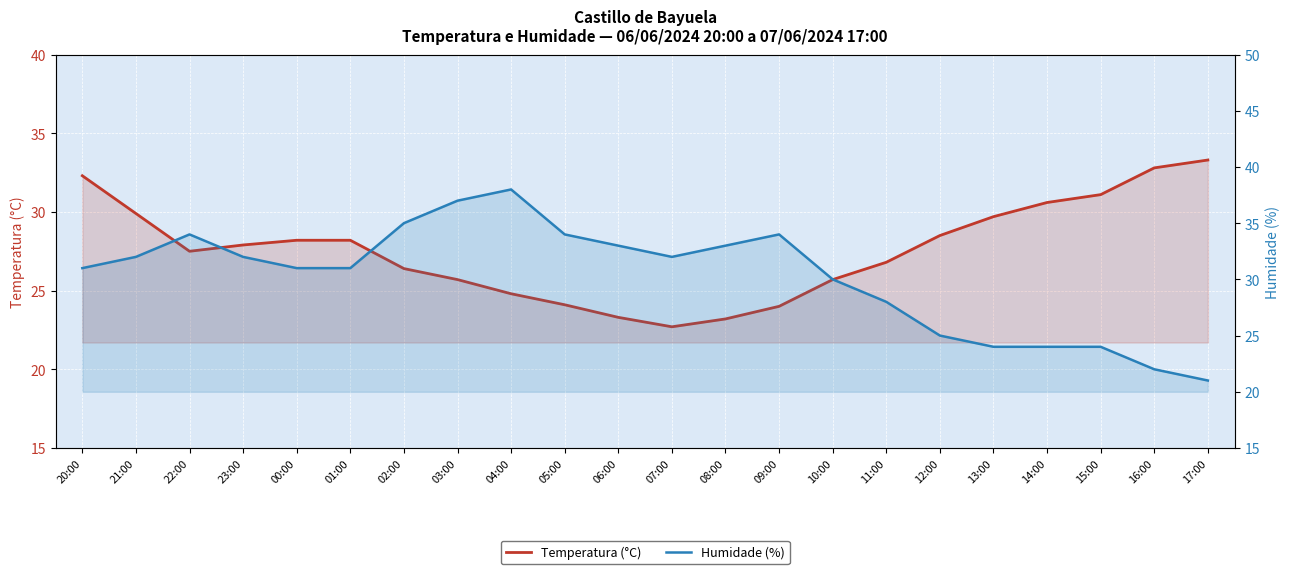

What is the minimum value for Humidade (%)?

21.0